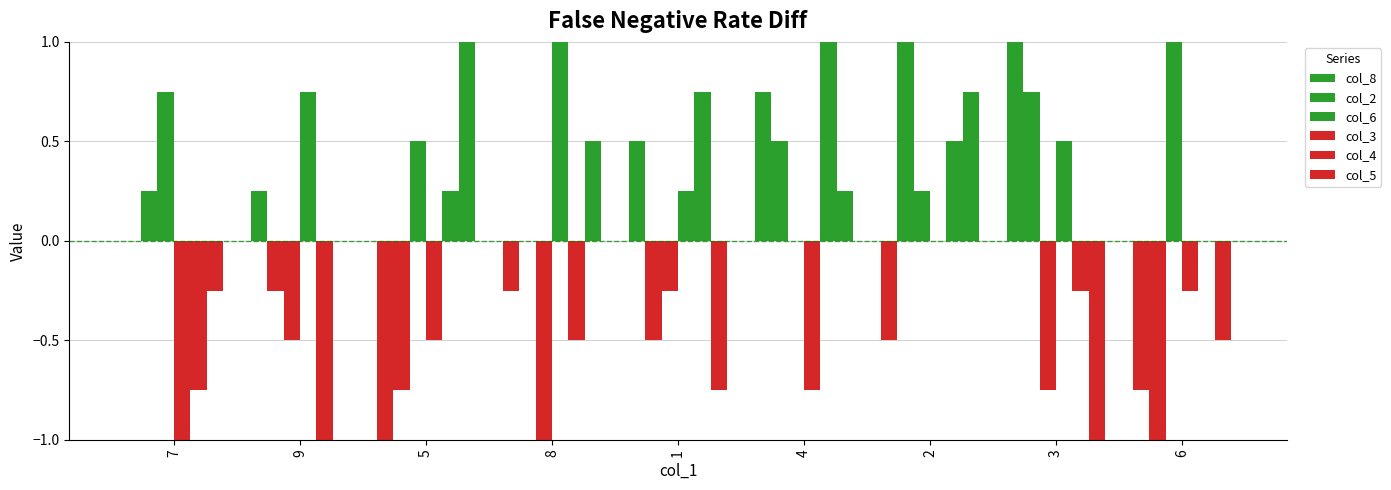

What is the difference between the col_6 values at 1 and 3?

0.5